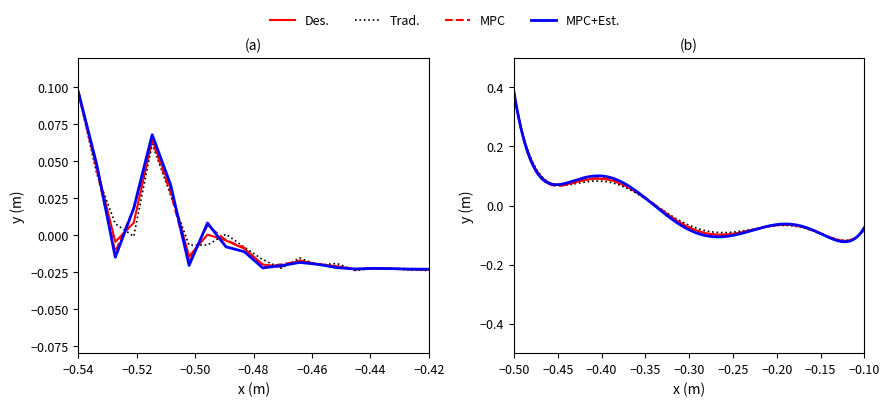

Which series has the largest range (max minus min)?

Des.